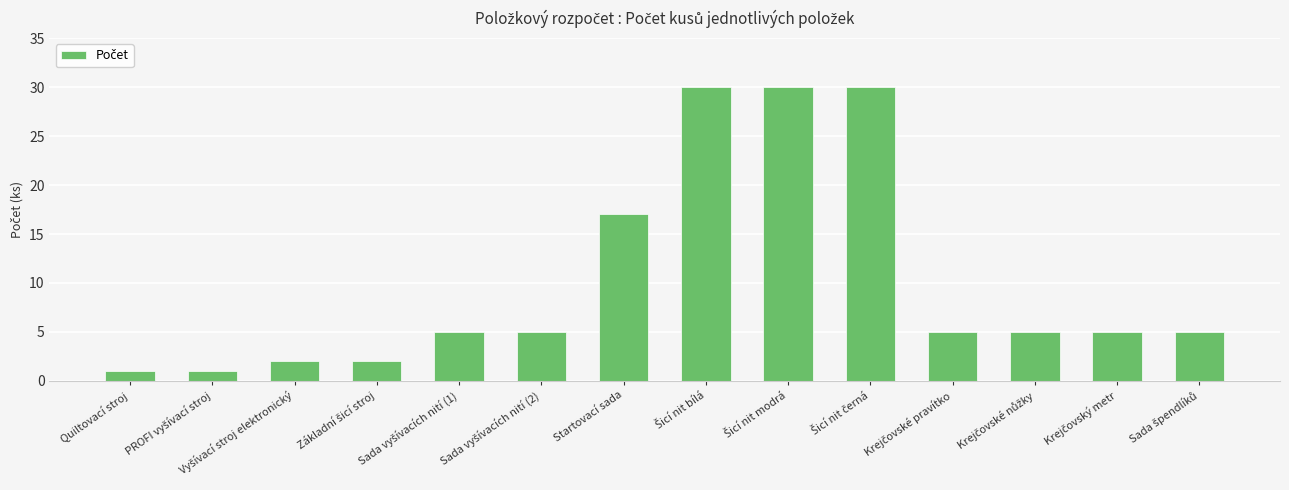

Where is the data nearest to the value 15?

Startovací sada